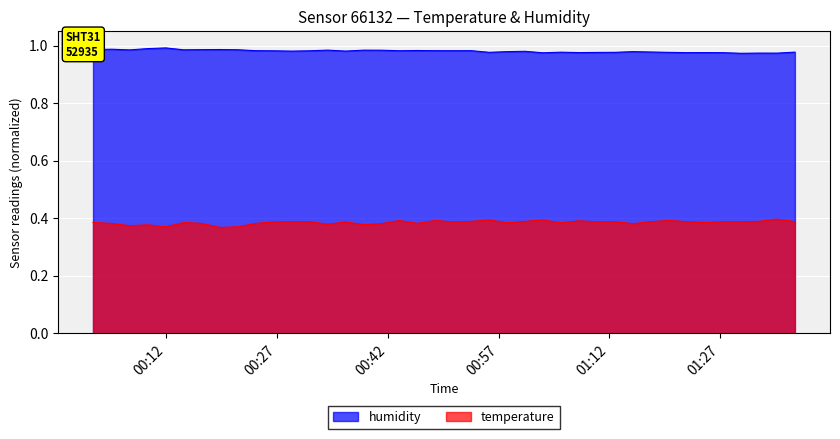

Rank the series by their maximum value, from lowest to highest.

temperature, humidity